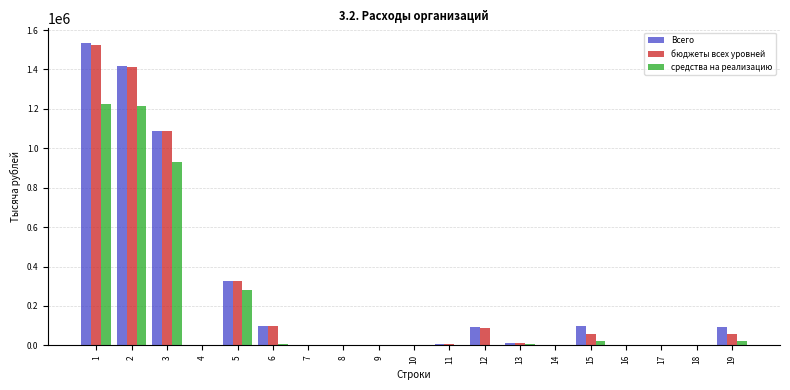

What is the sum of the бюджеты всех уровней values at 9 and 5?

327906.1